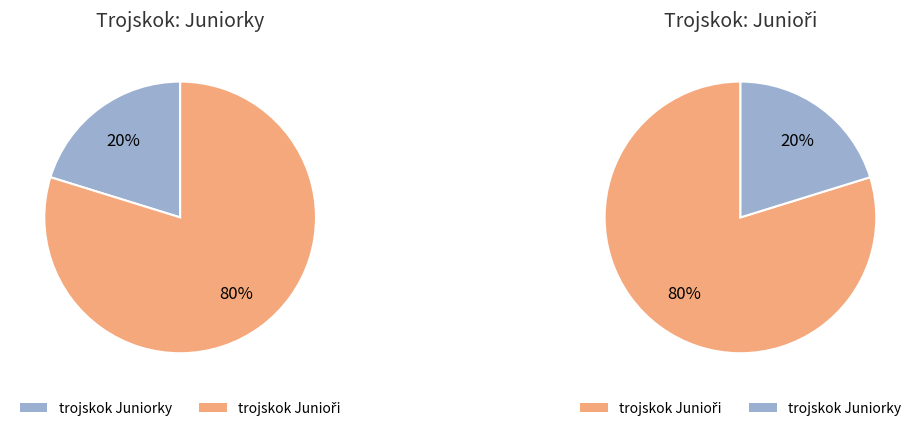

The 0 slice represents 16% of the pie. True or false?

False